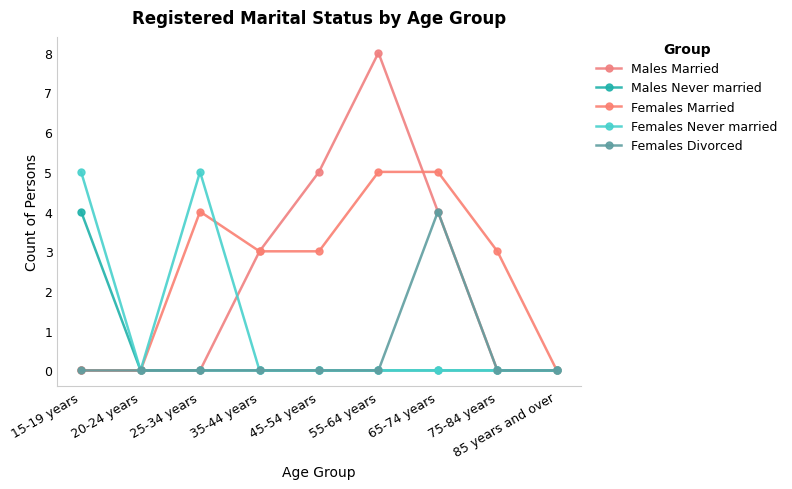

Which series has the largest total across all categories?

Females Married